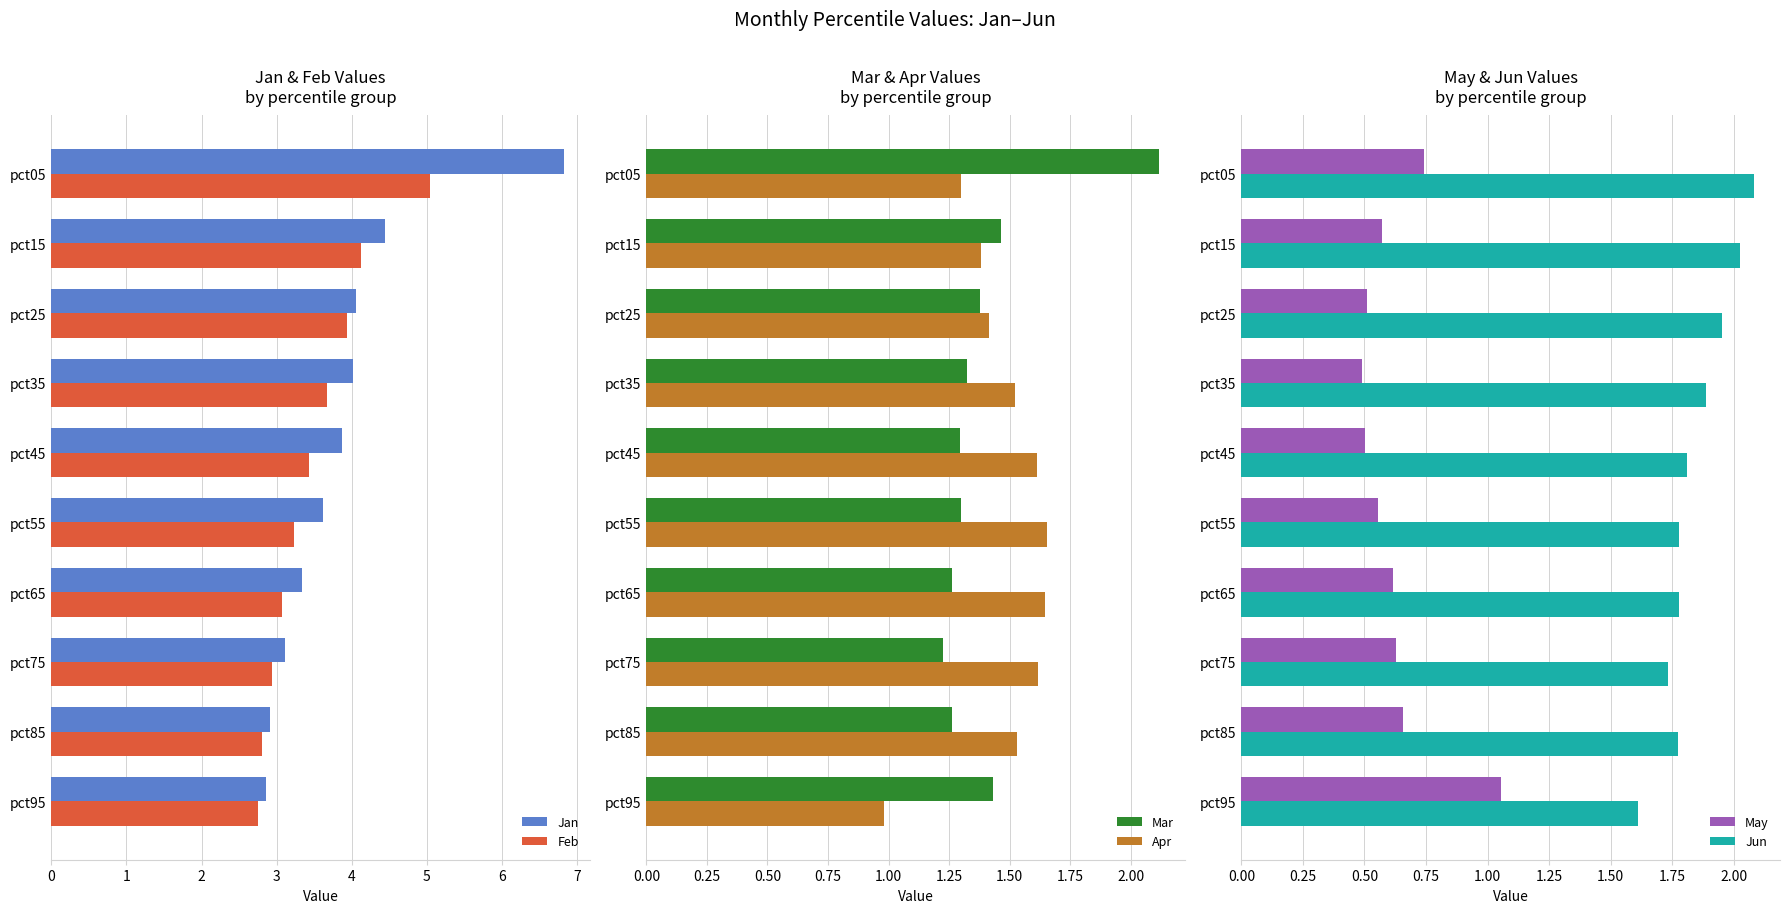

The May series shows 0.8 at pct15. True or false?

False